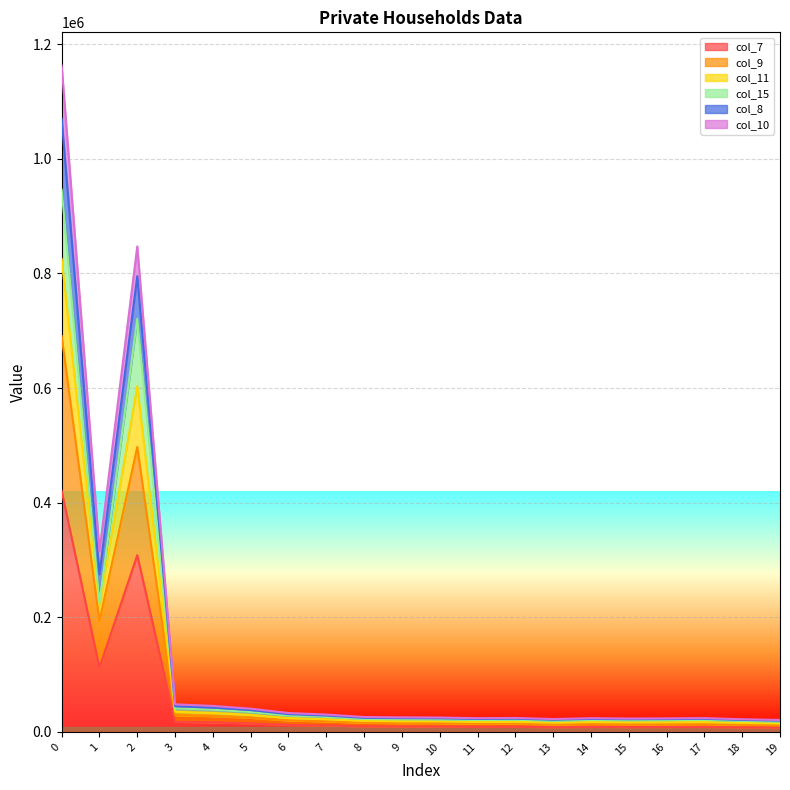

What is the lowest value of the col_9 series?

11635